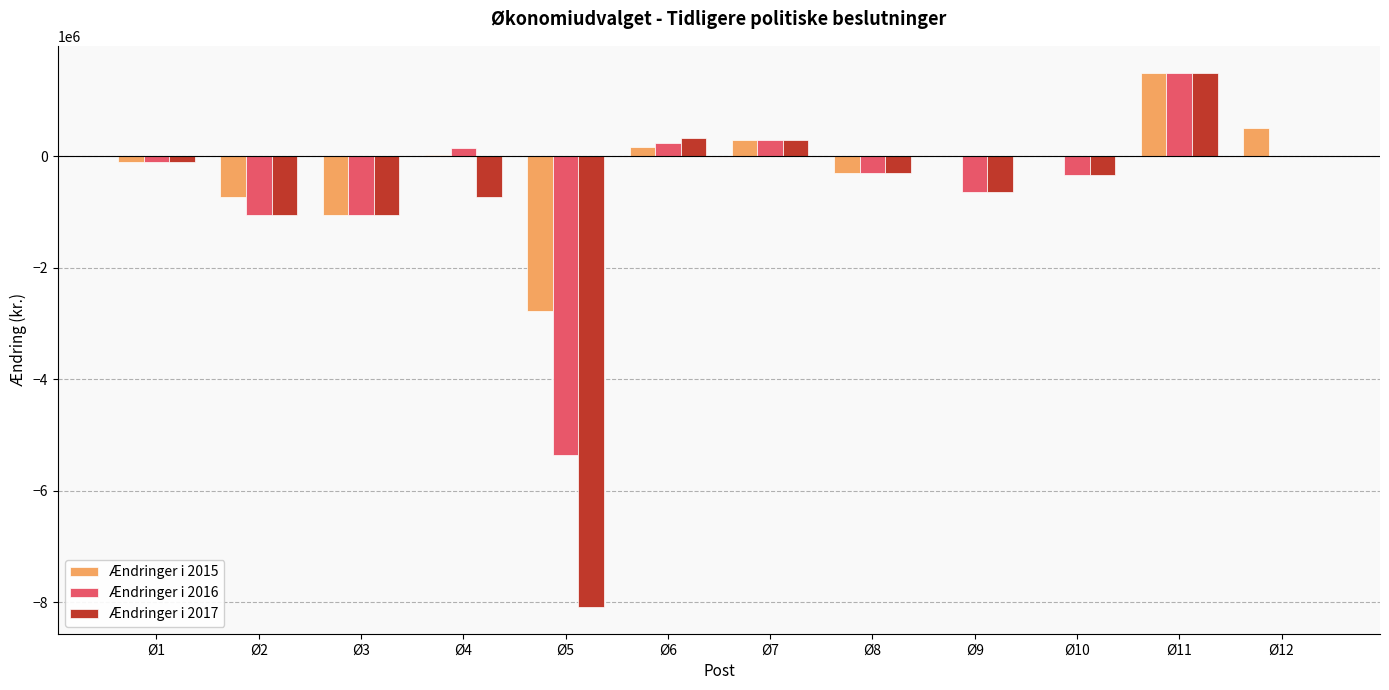

The value of Ændringer i 2016 at Ø11 is 2301978. True or false?

False